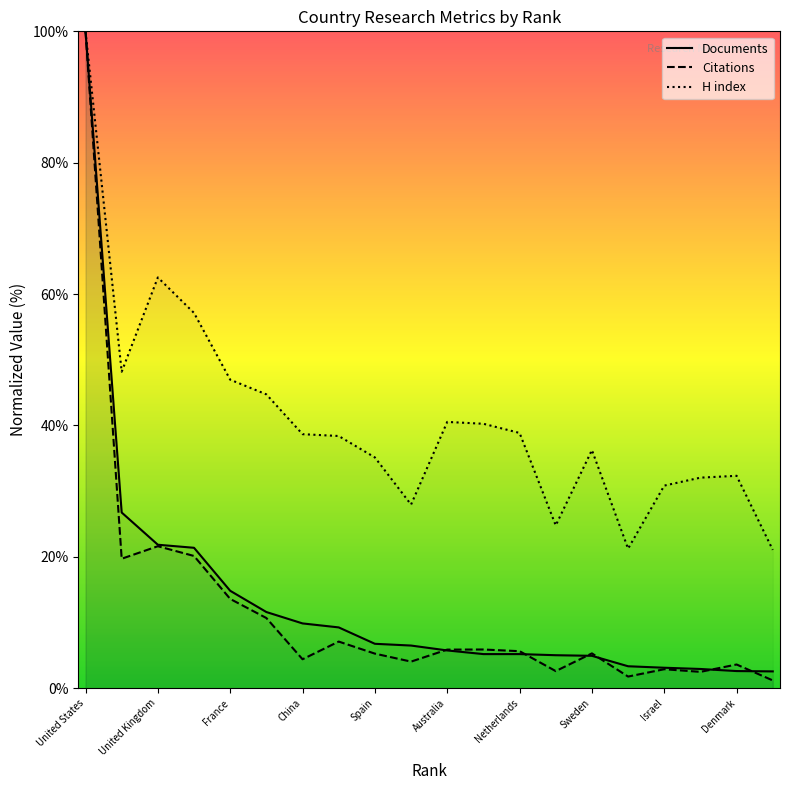

The Citations series shows 5.3 at Sweden. True or false?

True